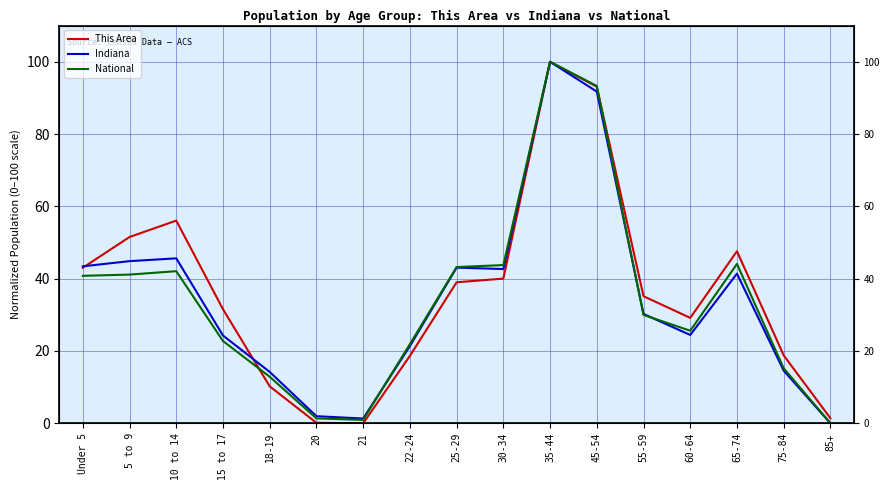

List the series in order of their overall mean, highest first.

This Area, Indiana, National